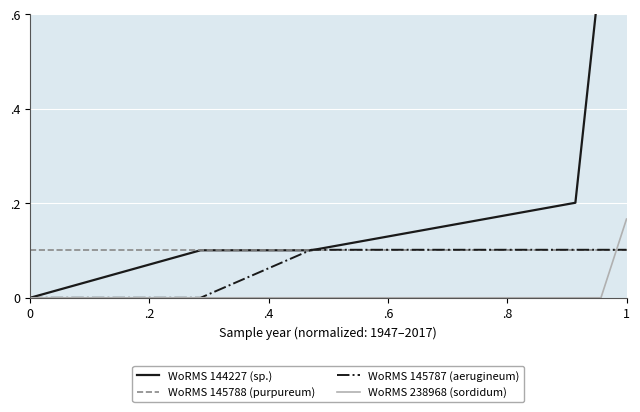

What is the difference between the highest and lowest values at .4?

0.1